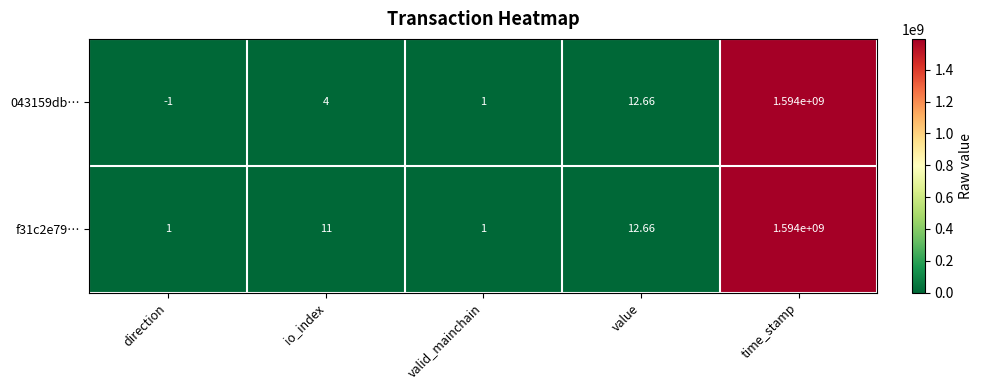

At which category is the sum across all series the highest?

time_stamp